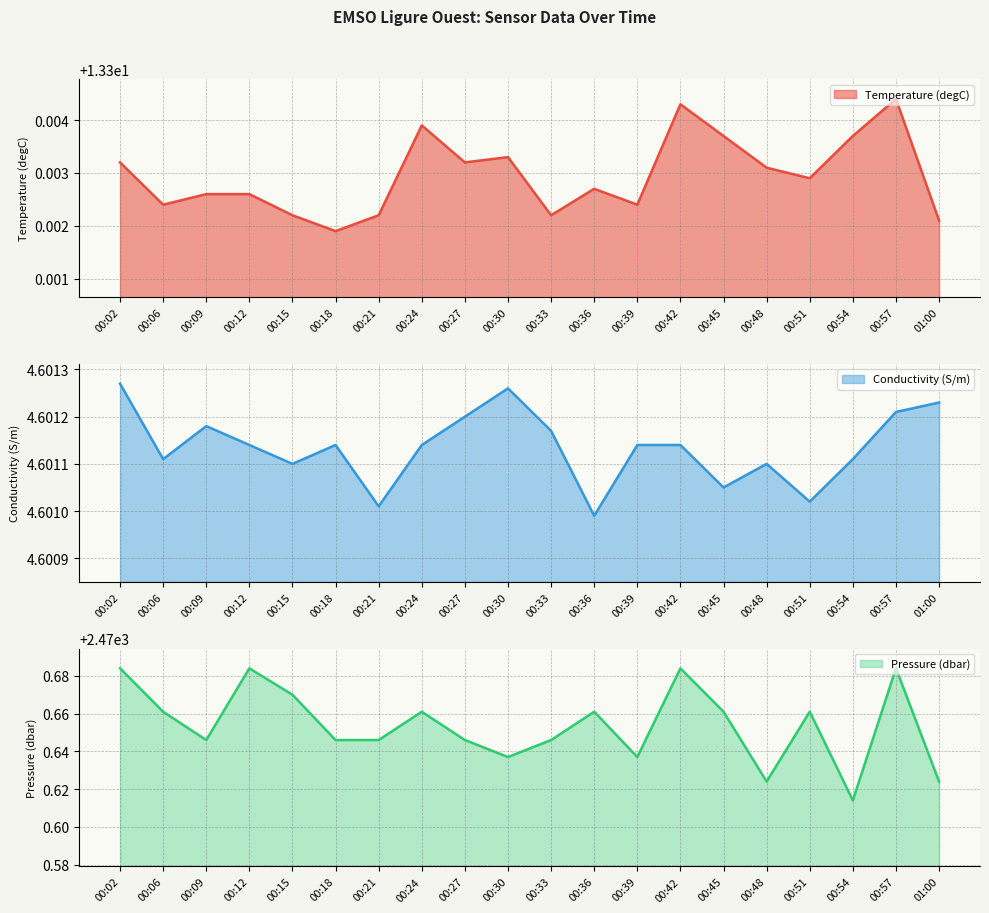

Does the chart have visible grid lines?

Yes